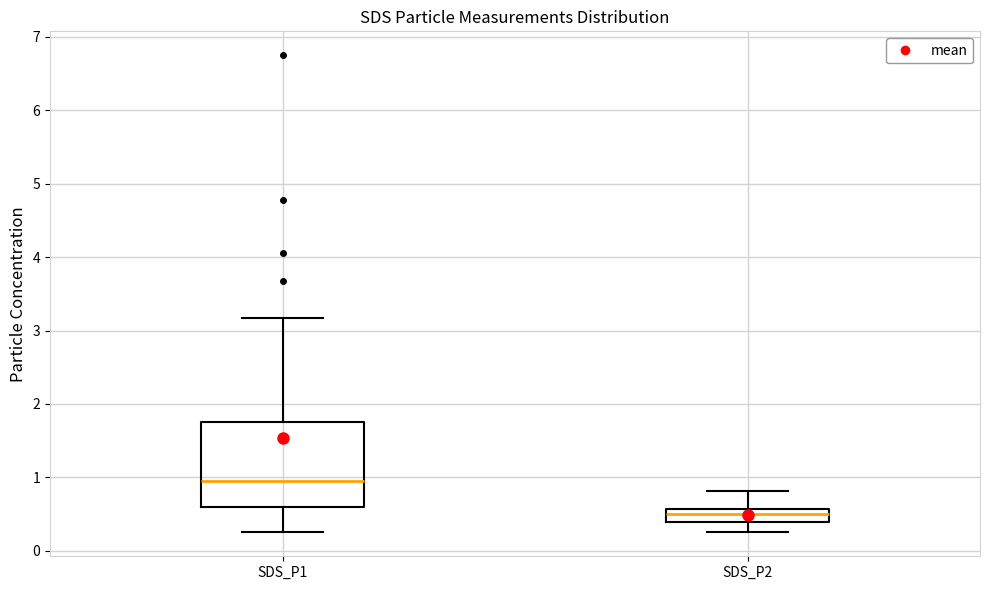

Reading left to right, transcribe this box plot: for each box, give where its median line is, the range the box spans, and where its two whiskers end, as read against the y-axis. The values are not printed on the chart, so give them approximately, as read against the axis.

SDS_P1: median 1.0, box 0.6 to 1.8, whiskers 0.3 to 3.2
SDS_P2: median 0.5, box 0.4 to 0.6, whiskers 0.3 to 0.8